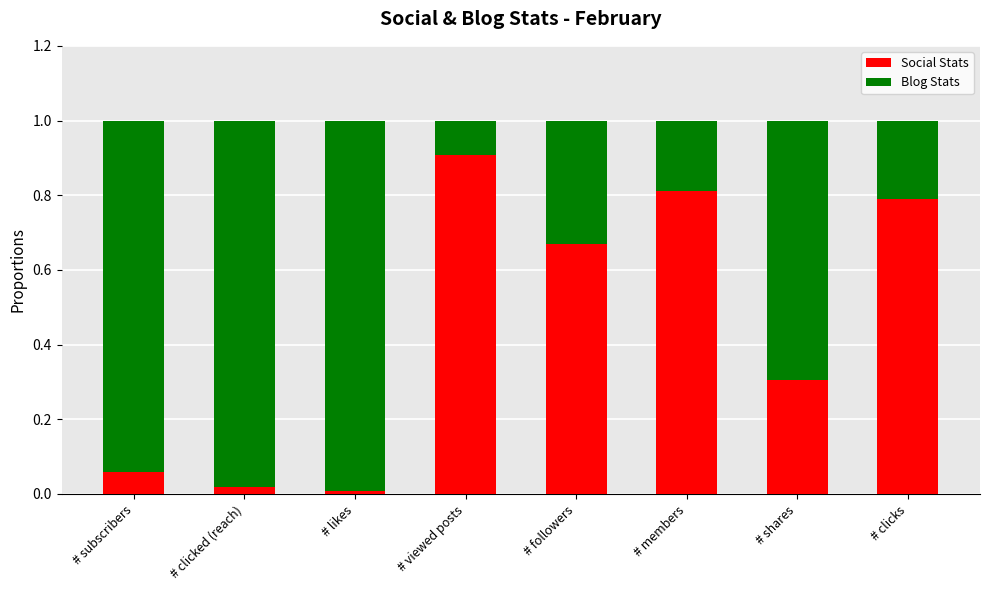

What are all the series names shown in the legend?

Social Stats, Blog Stats